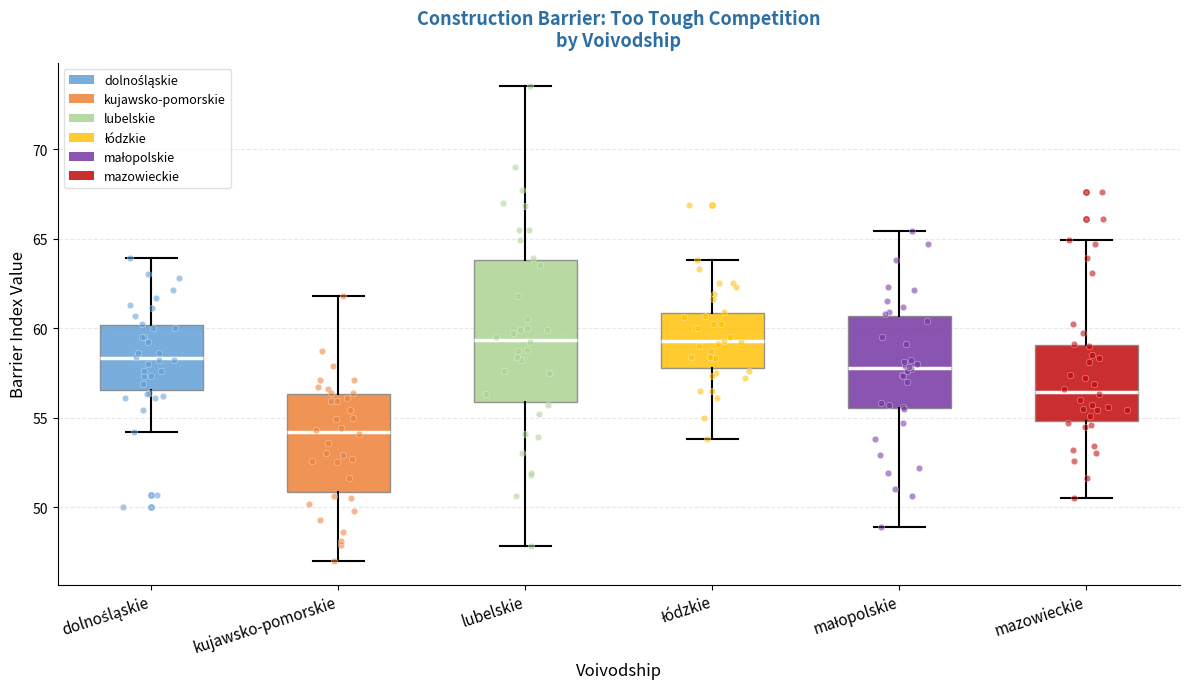

Where does the upper whisker of the box for małopolskie end on the y-axis? The values are not printed on the chart, so give them approximately, as read against the axis.

65.5